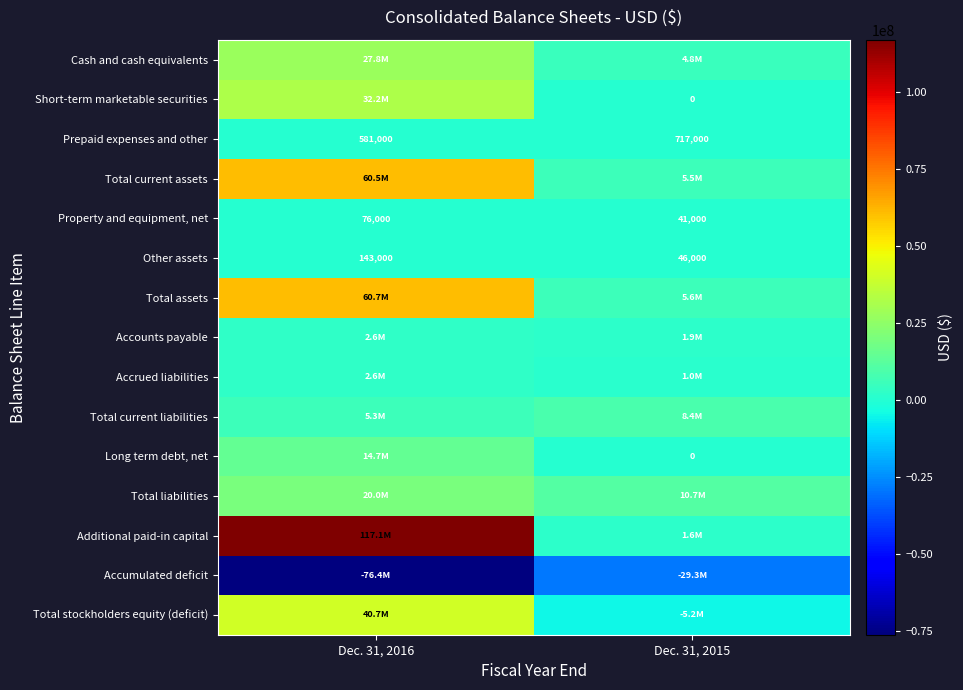

True or false: Other assets has a value of 50135 at Dec. 31, 2016.

False